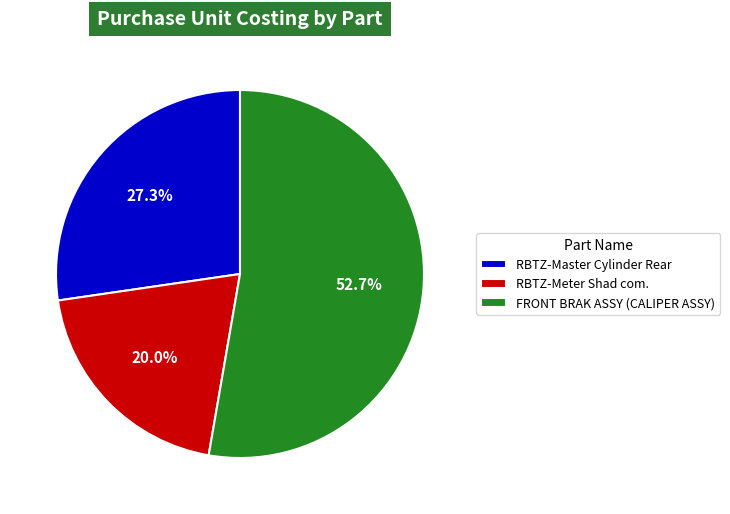

Is there a majority slice in this chart?

Yes